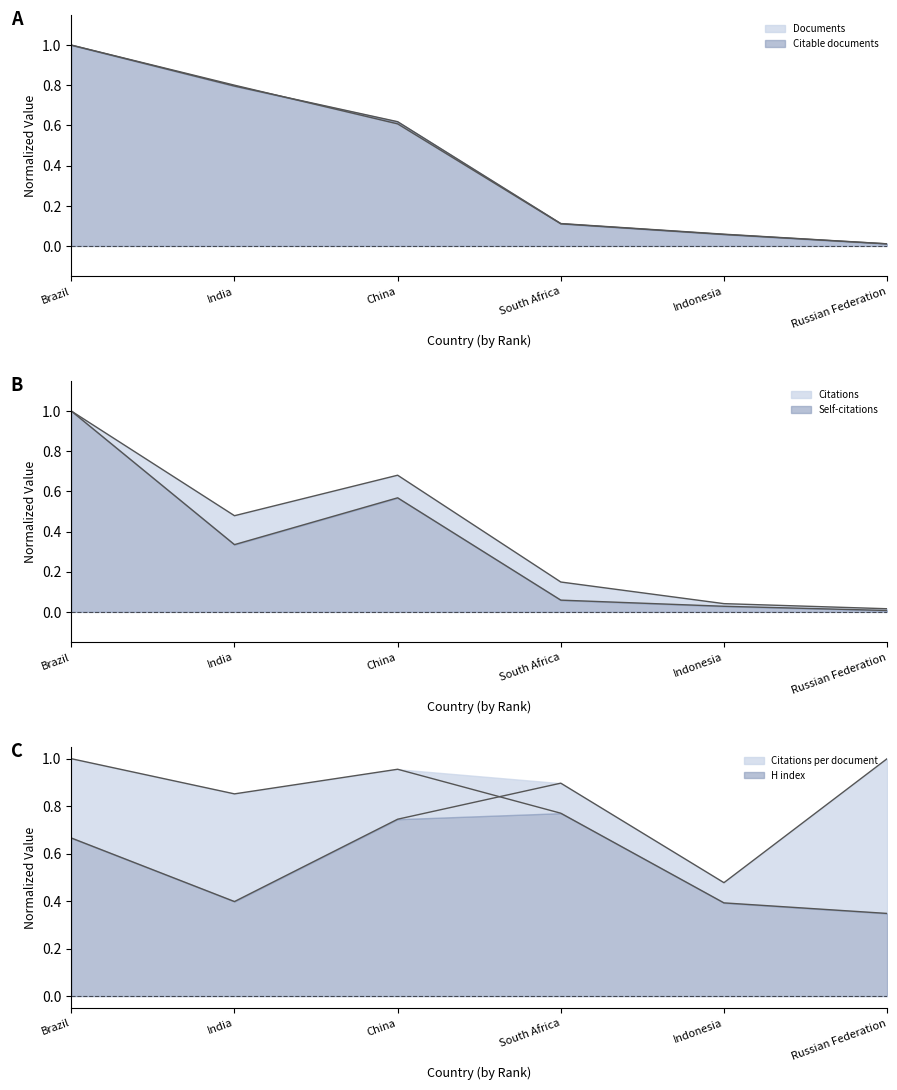

In H index, how many points are lower than both neighbors (excluding endpoints)?

1